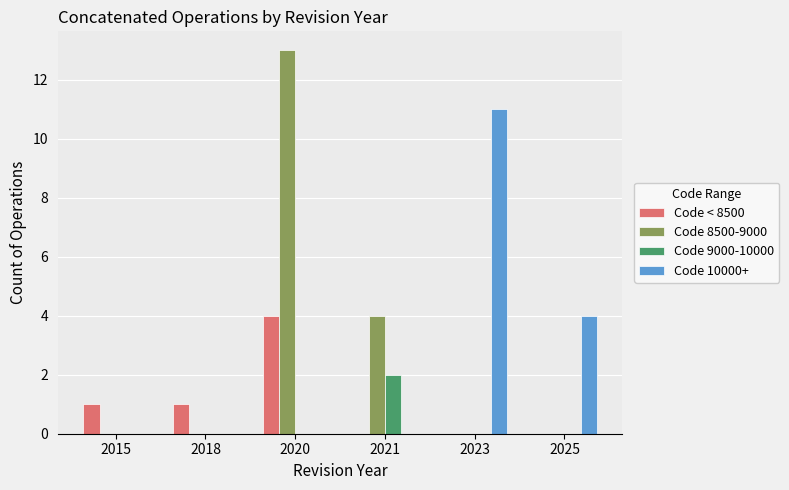

What are all the series names shown in the legend?

Code < 8500, Code 8500-9000, Code 9000-10000, Code 10000+